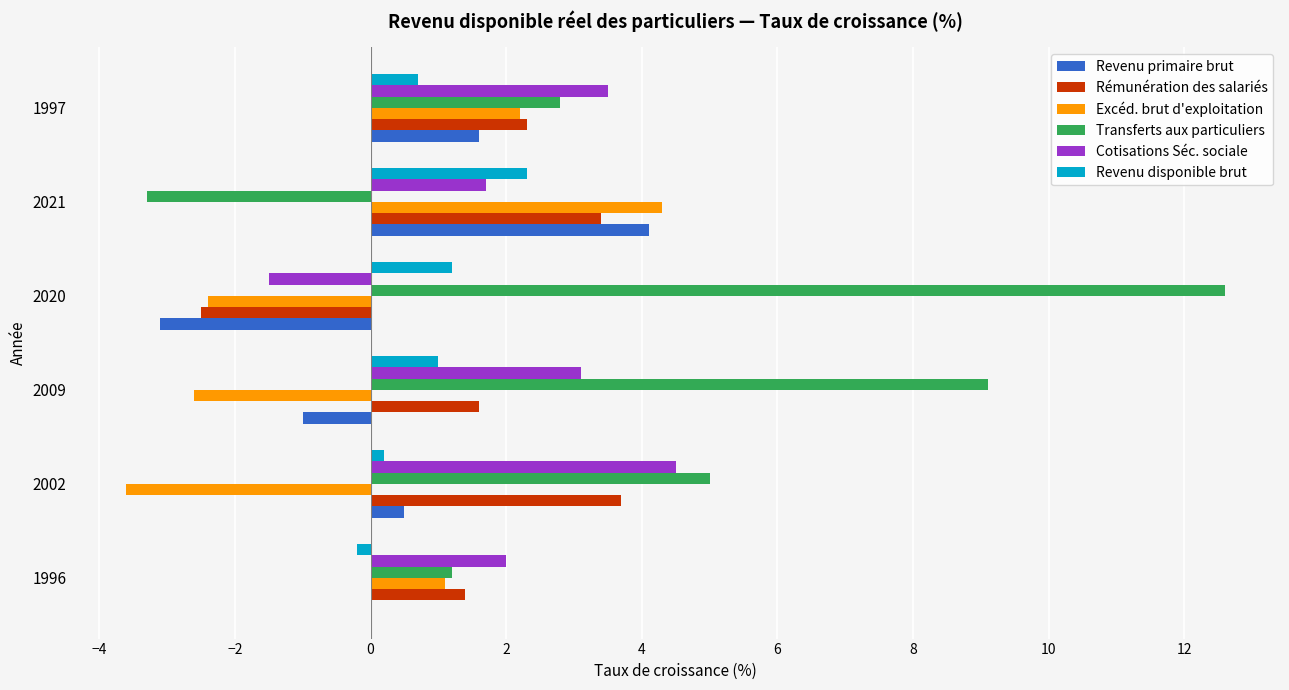

What is the maximum value for Transferts aux particuliers?

12.6